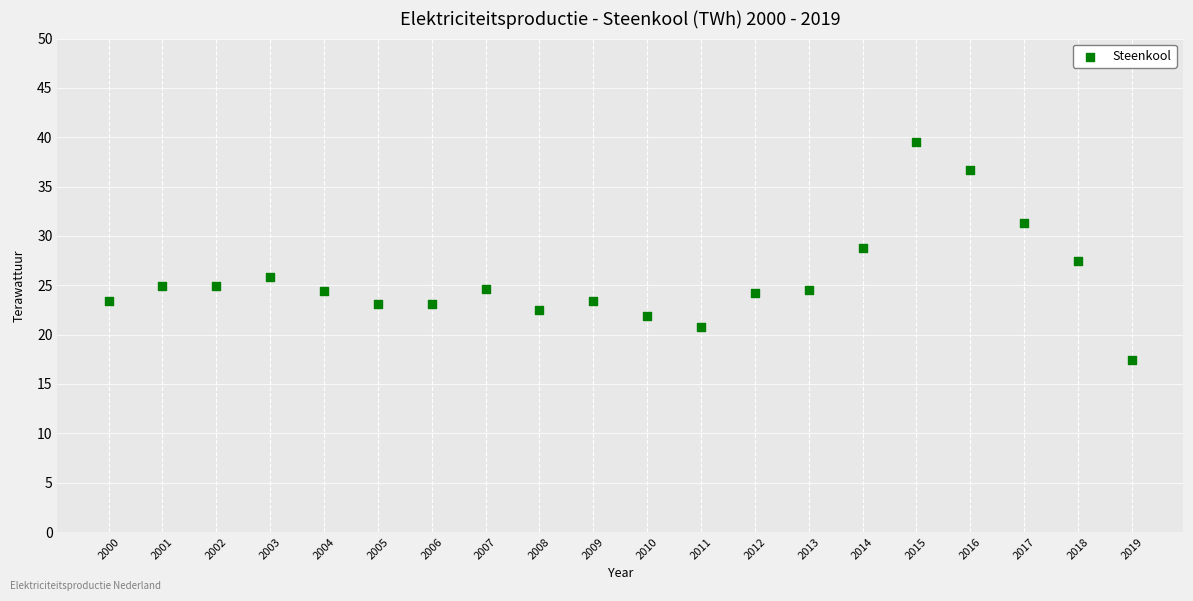

What is the range of Y values (max minus min)?

22.1